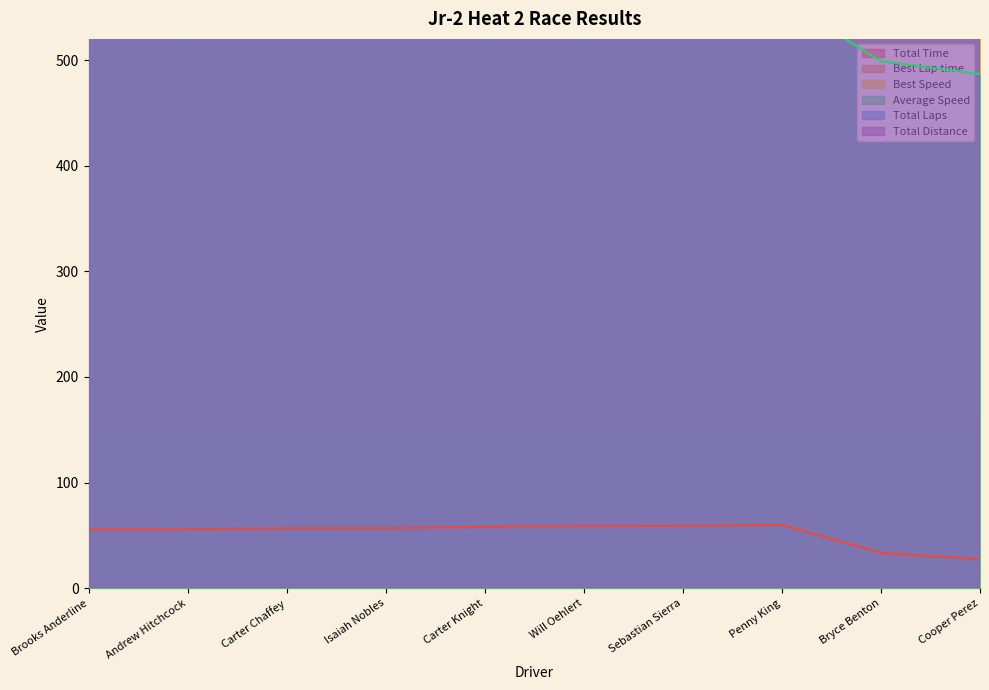

How many lines are shown in the chart?

6